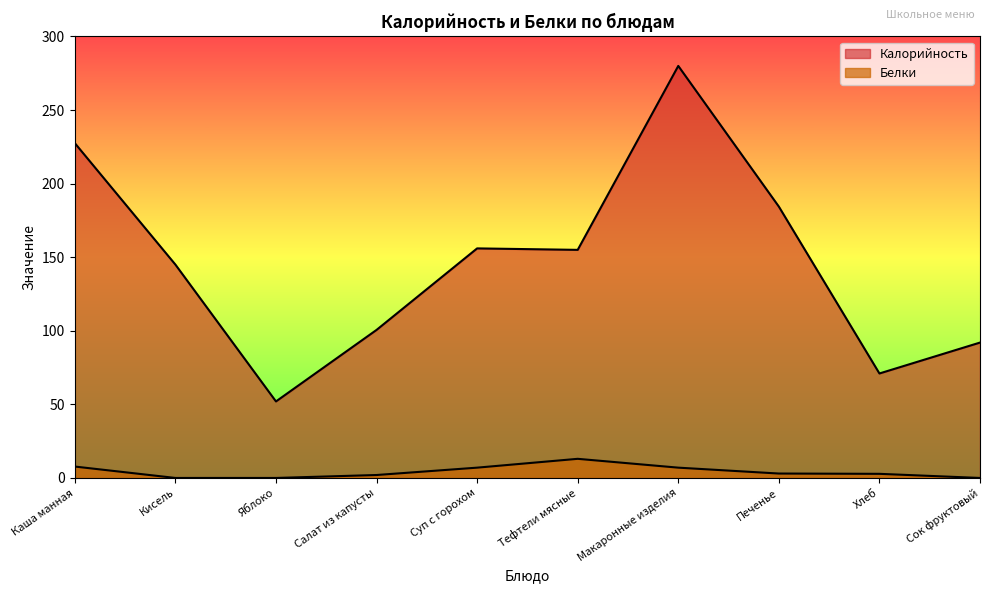

What position from the left is Каша манная?

1